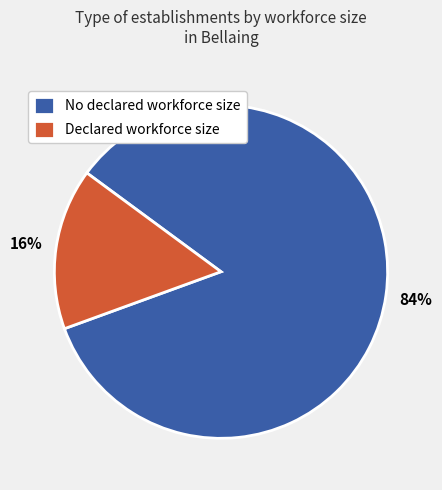

Between Declared workforce size and No declared workforce size, which is larger?

No declared workforce size